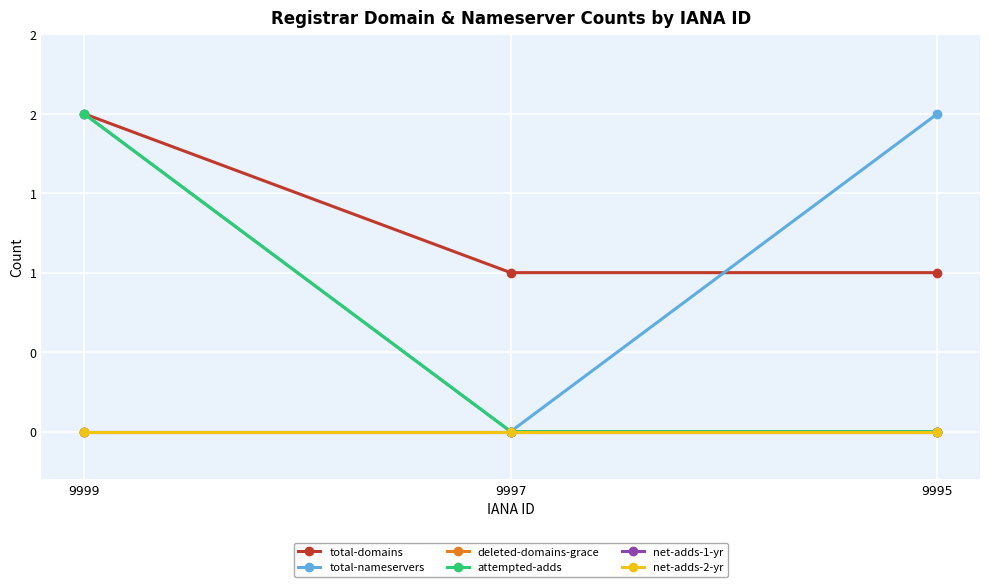

Reading right to left, list all the values displayed in this chart.

total-domains: 1	1	2
total-nameservers: 2	0	2
deleted-domains-grace: 0	0	0
attempted-adds: 0	0	2
net-adds-1-yr: 0	0	0
net-adds-2-yr: 0	0	0